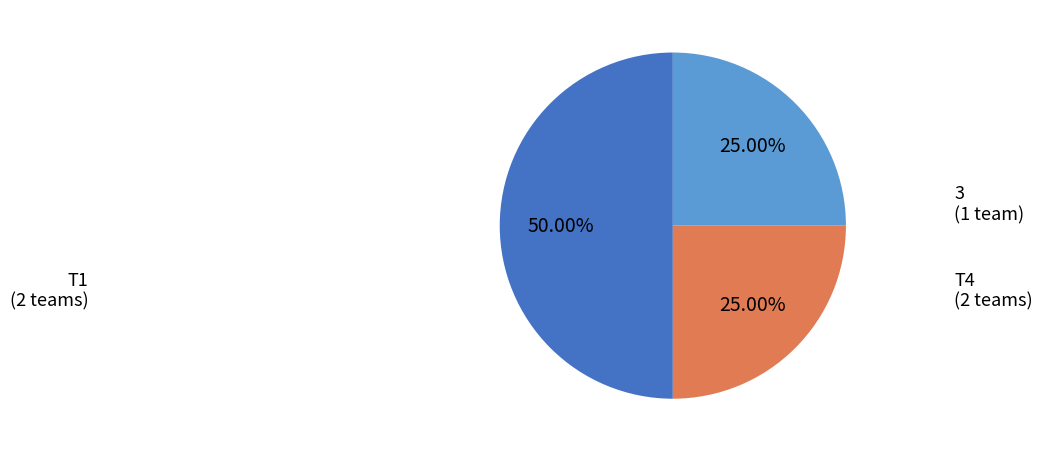

Which category has the biggest portion of the pie?

T1